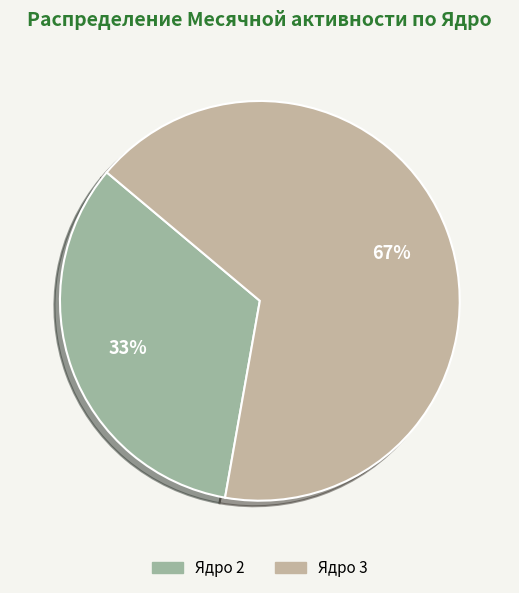

Does any single category account for the majority?

Yes